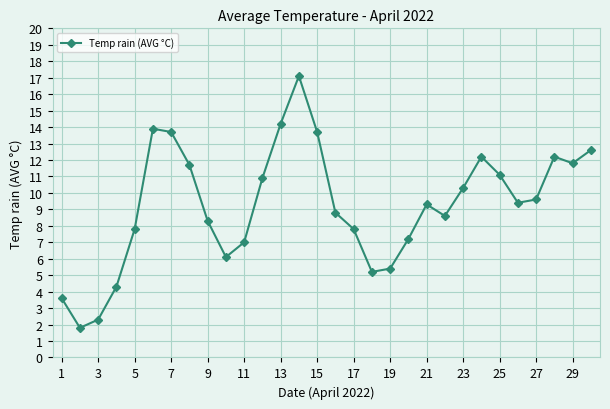

What is the value of the 7th point from the left?

13.7